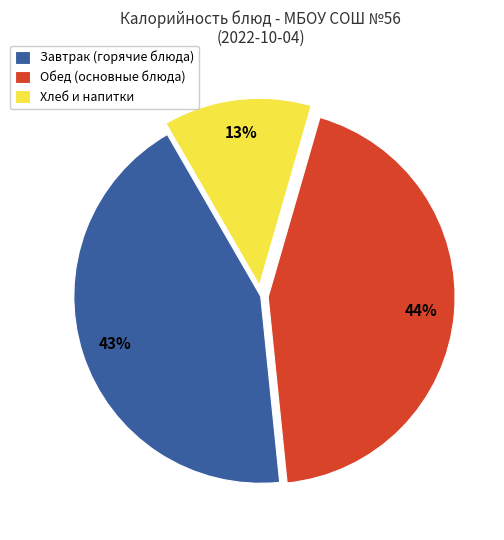

Does Хлеб и напитки account for over 50% of the chart?

No